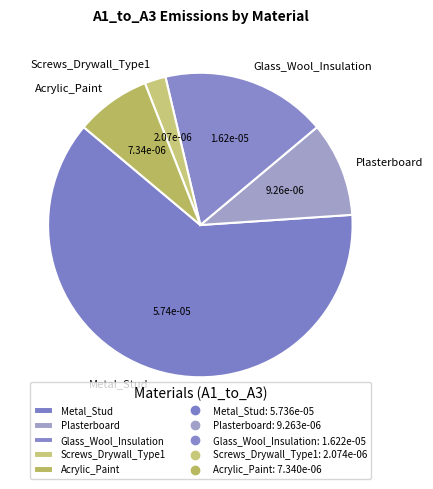

What is the majority slice?

Metal_Stud